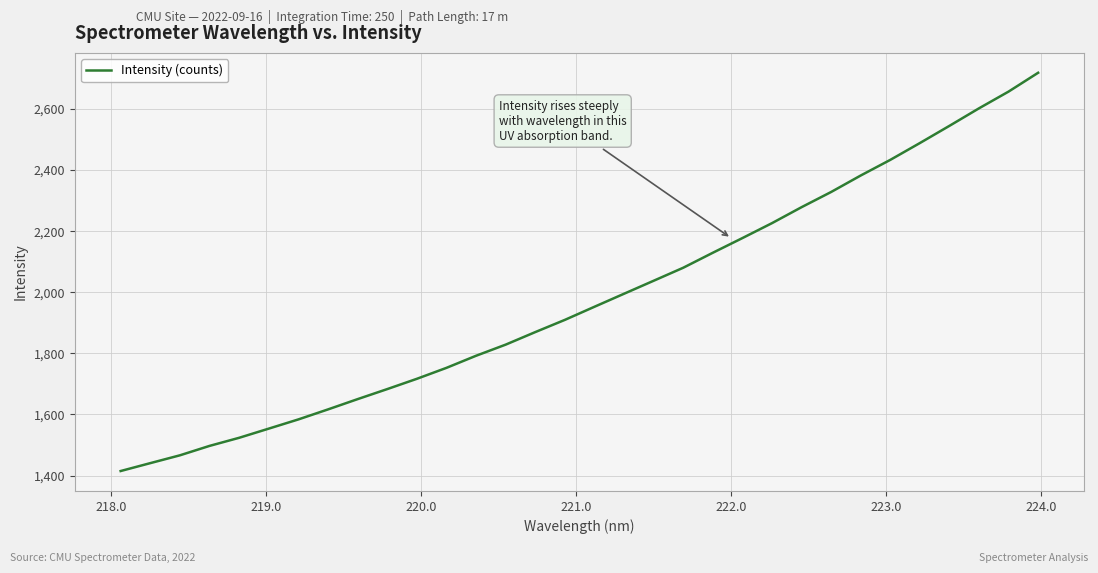

What is the greatest value displayed?

2718.5